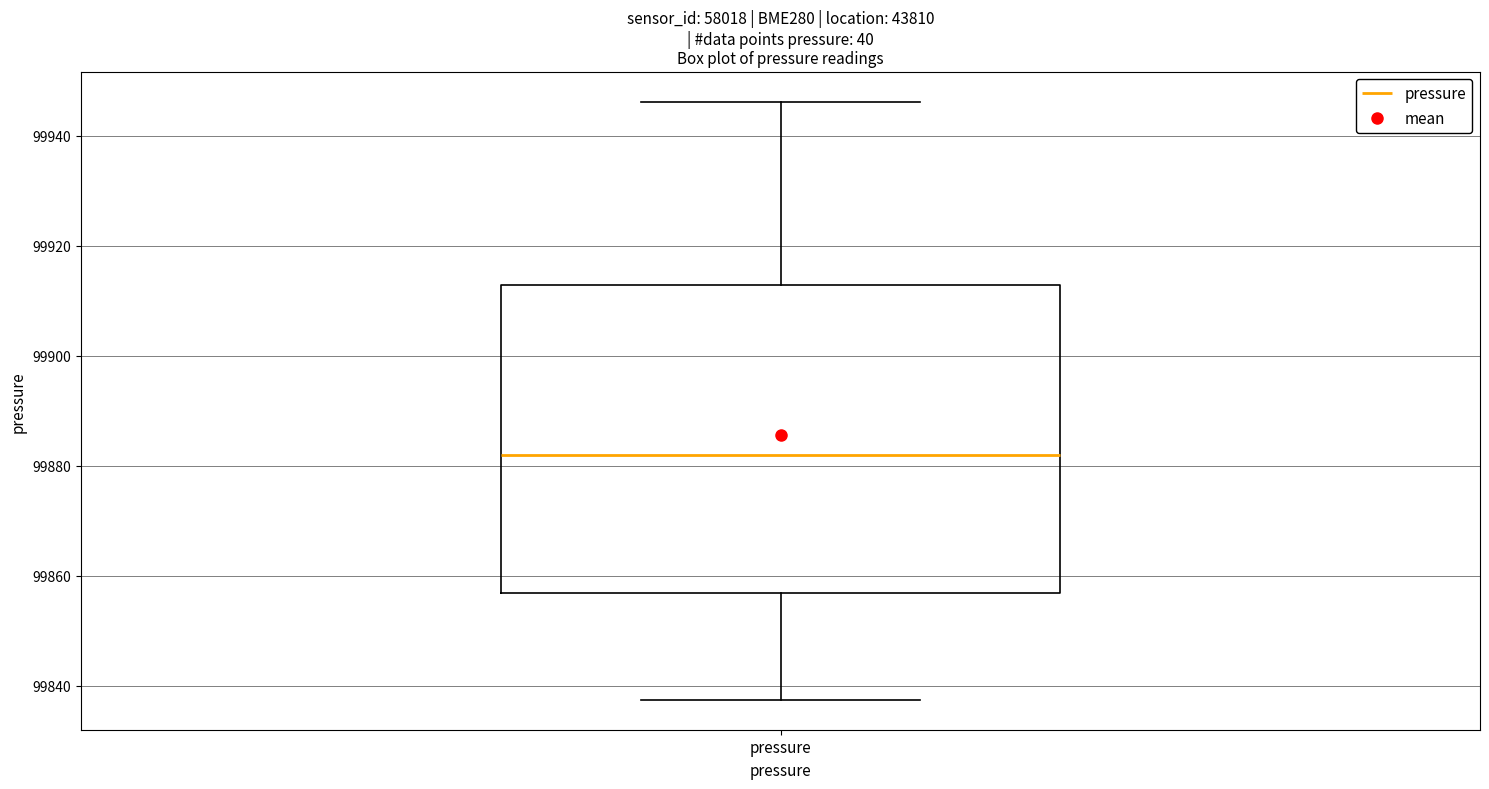

Where does the upper whisker of the box for pressure end on the y-axis? The values are not printed on the chart, so give them approximately, as read against the axis.

99946